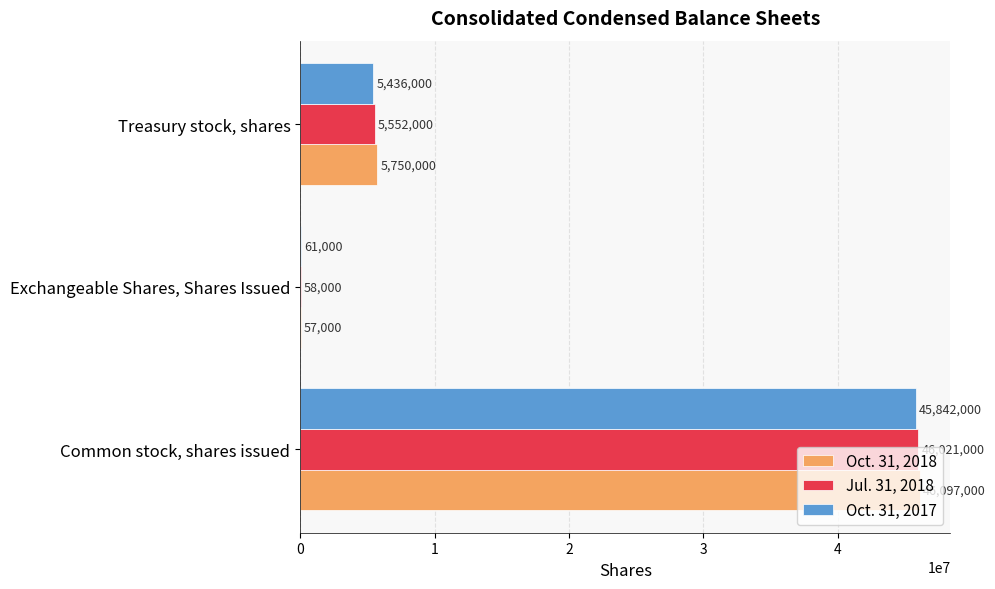

What is the sum of the Jul. 31, 2018 values at Exchangeable Shares, Shares Issued and Treasury stock, shares?

5610000